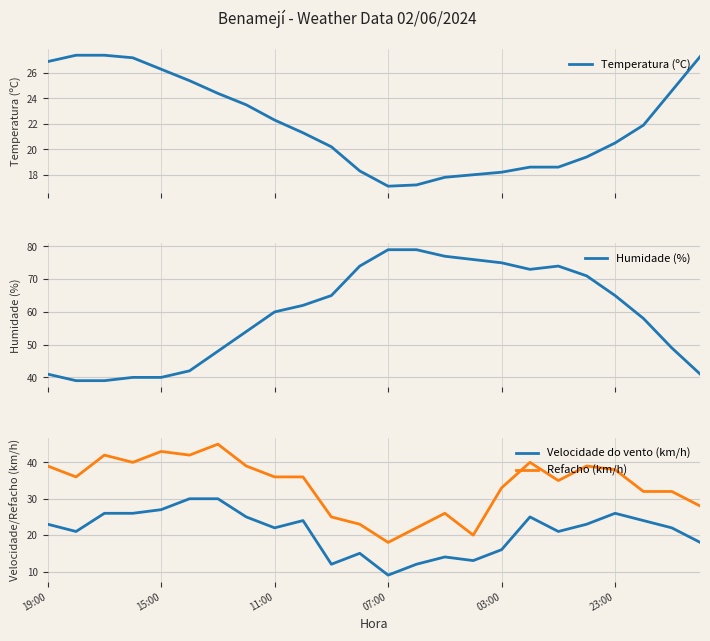

True or false: Velocidade do vento (km/h) and Humidade (%) cross at least once.

False